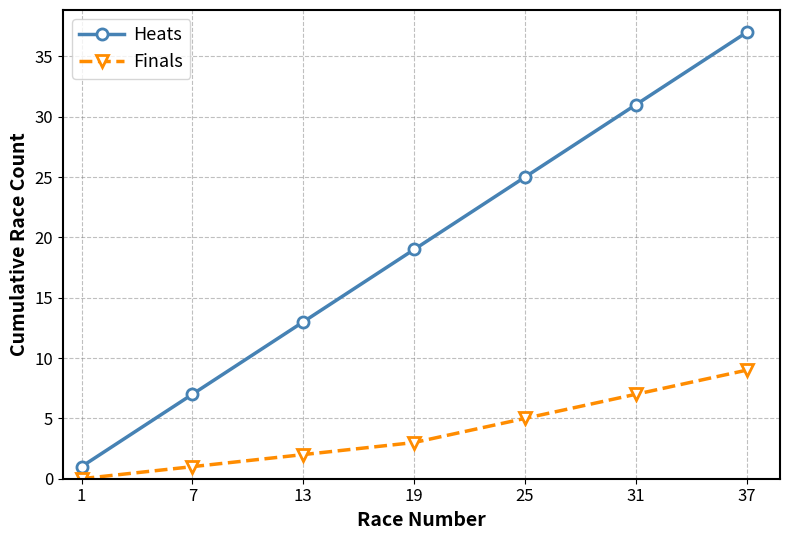

What is the difference between the second highest and second lowest values in the Finals series?

6